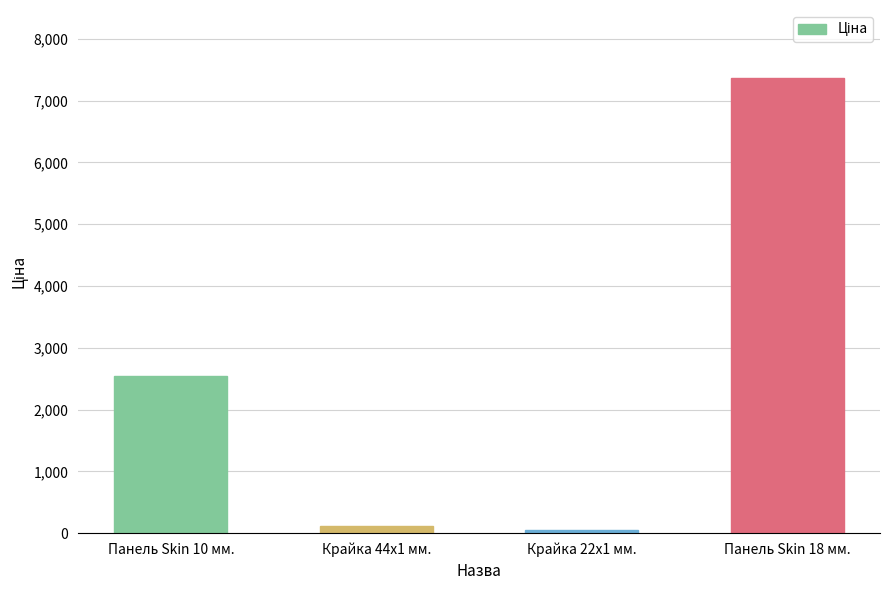

The value at Панель Skin 18 мм. is 9671.4. True or false?

False